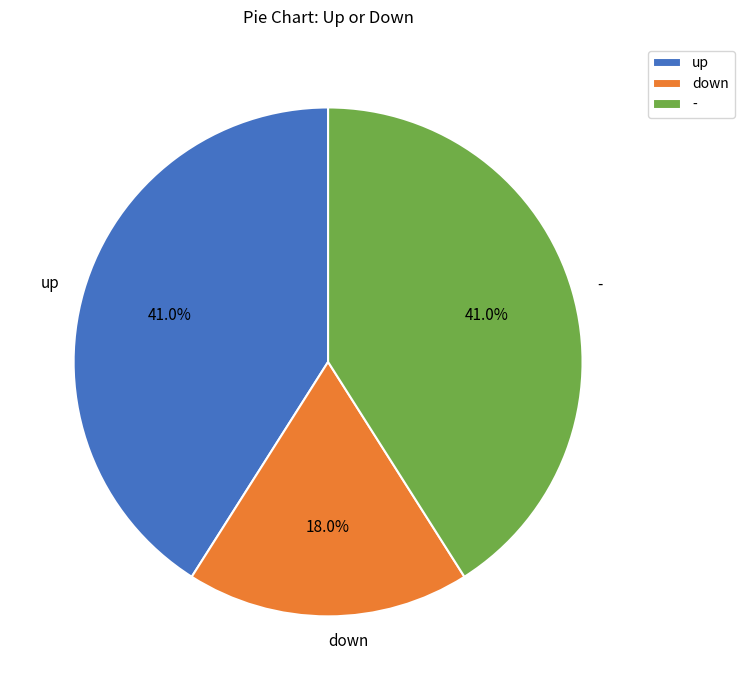

What is the smallest slice in the pie chart?

down